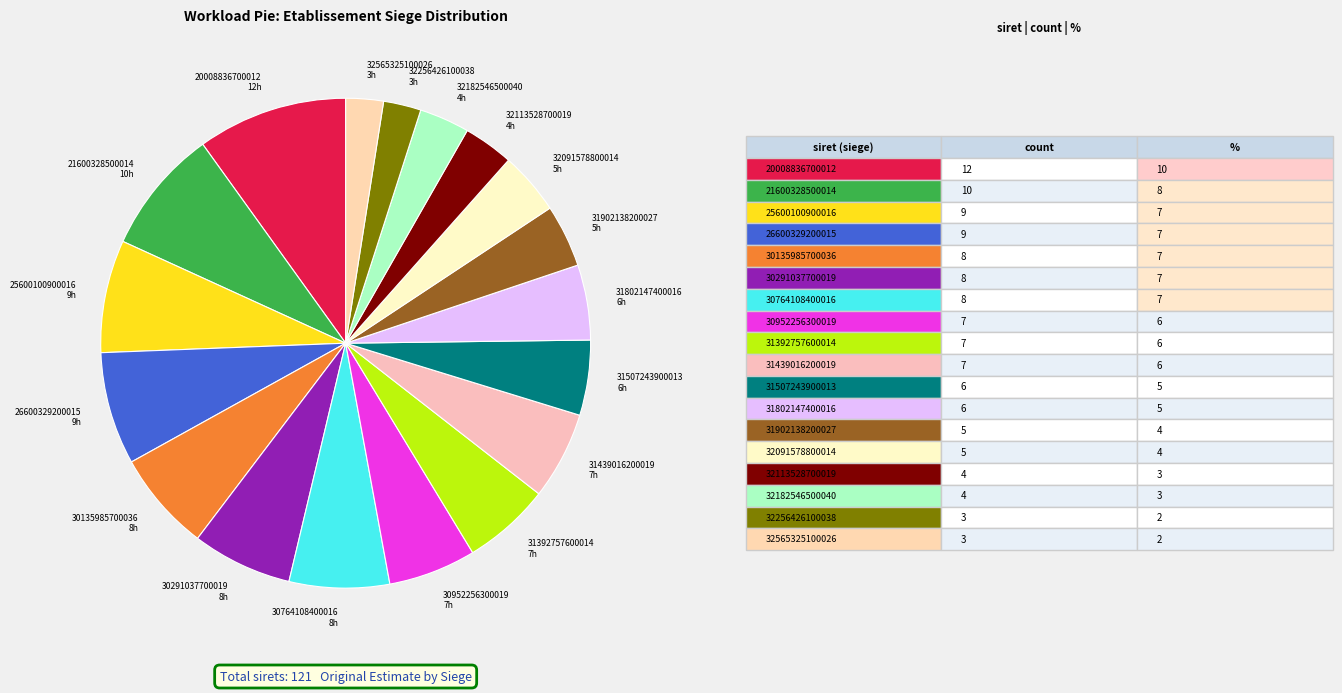

Approximately how many times larger is the value at 32091578800014 5h compared to 30135985700036 8h?

0.6